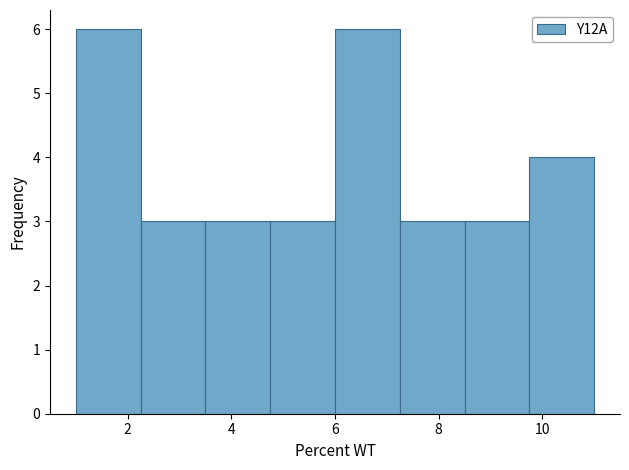

What is the height of the bar covering 8.50 to 9.75 on the x-axis? Neither the bar edges nor the heights are printed on the chart, so give them approximately, as read against the axes.

3